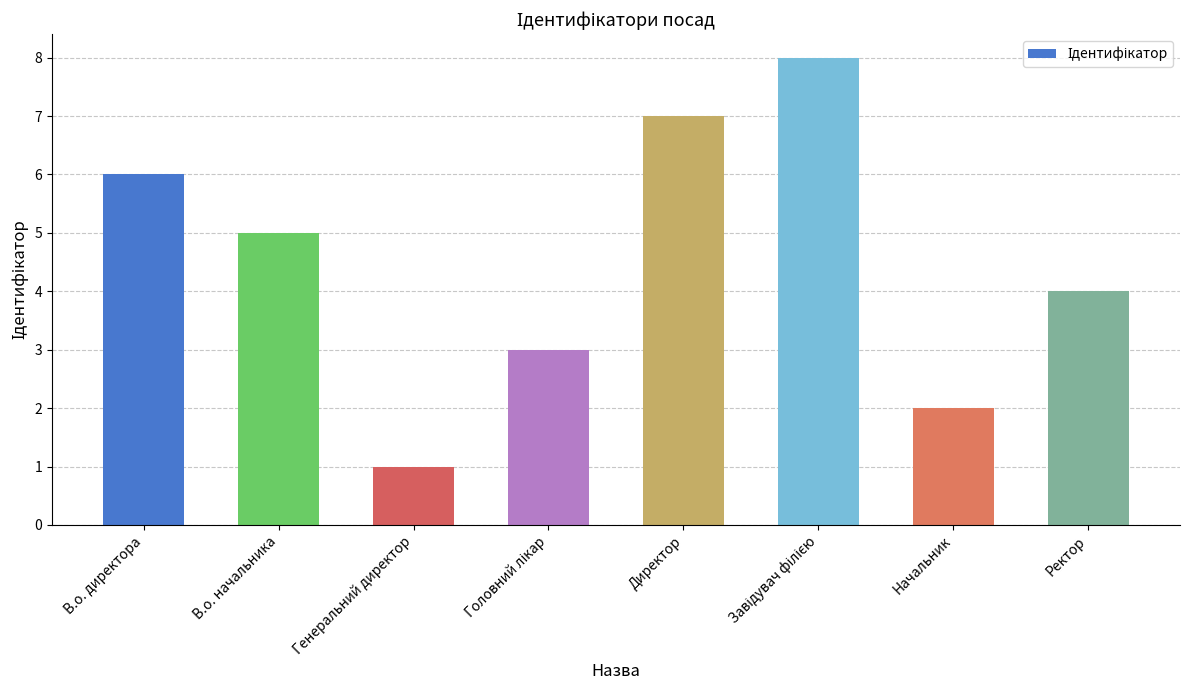

What is the difference between the maximum and minimum values?

7